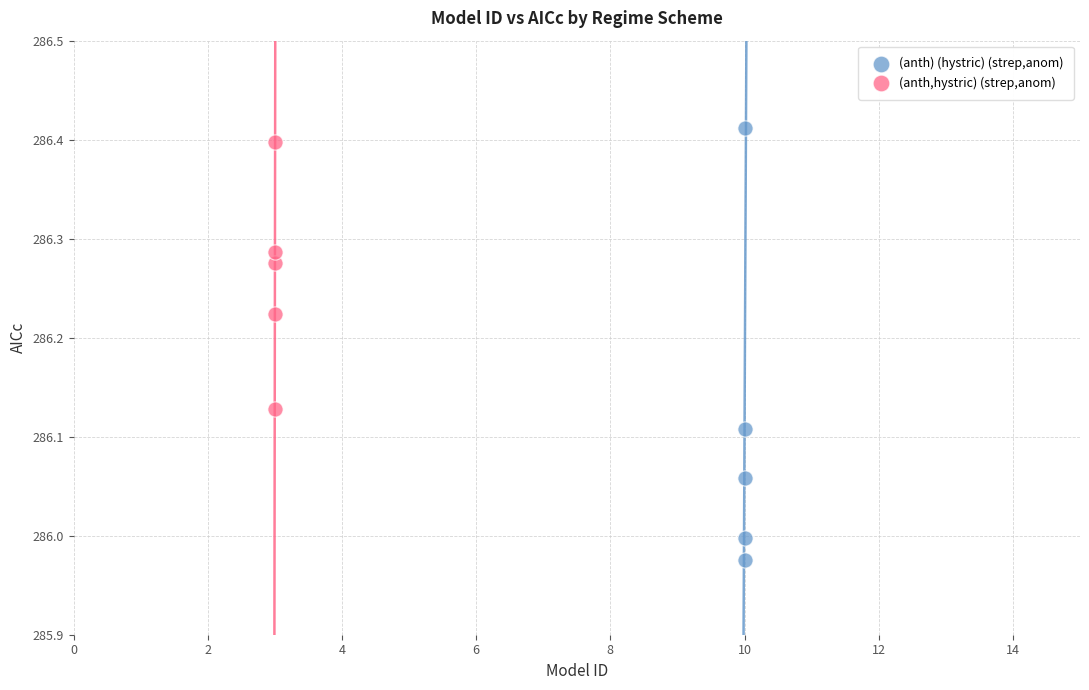

Which series reaches the minimum Y coordinate?

(anth) (hystric) (strep,anom)